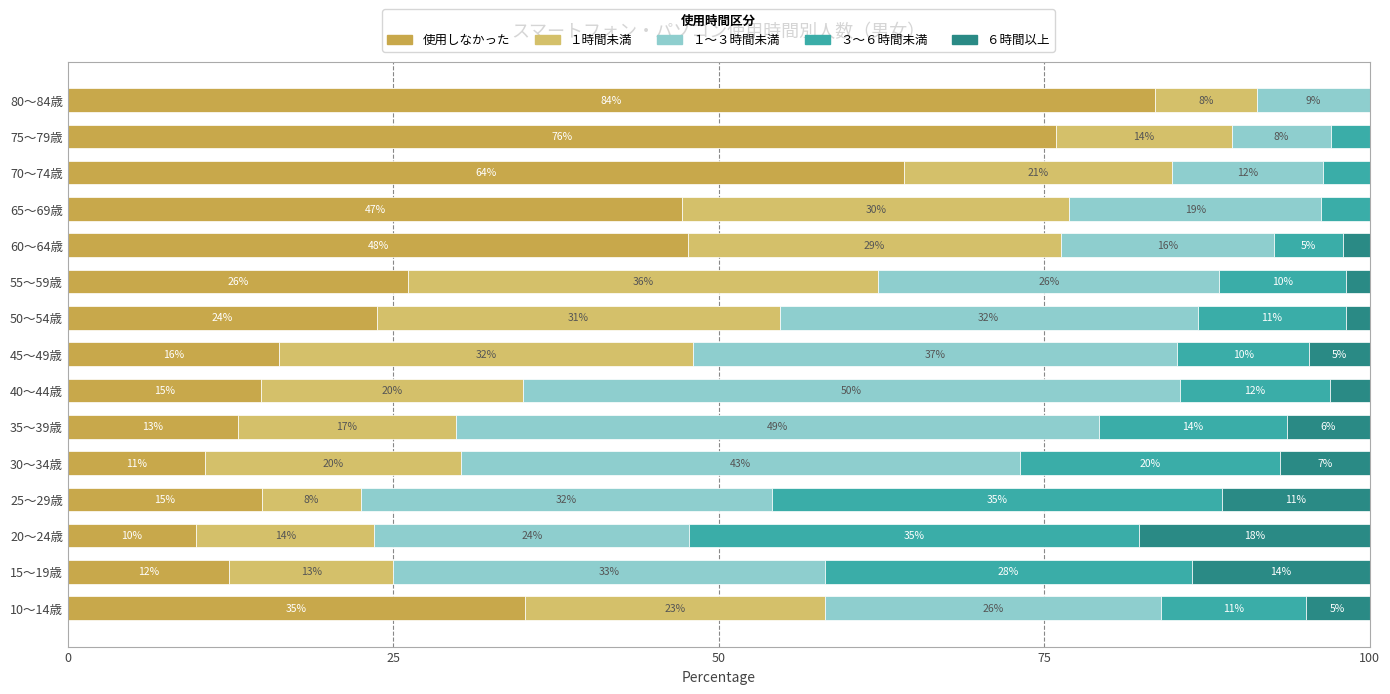

Which series has the largest range (max minus min)?

使用しなかった